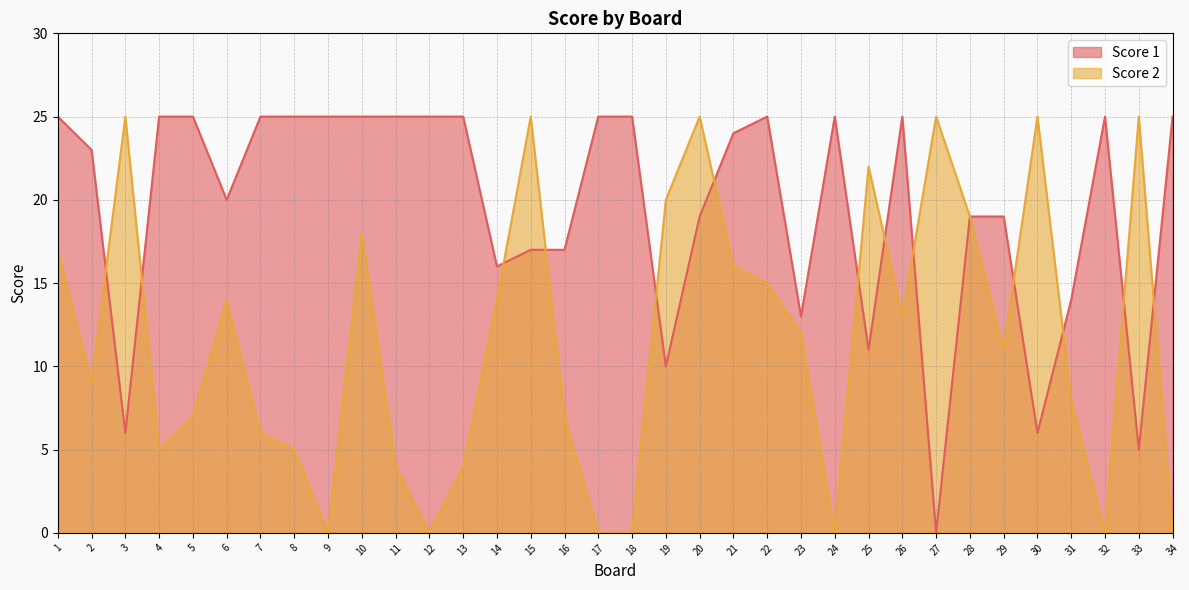

Rank the series by their maximum value, from highest to lowest.

Score 1, Score 2